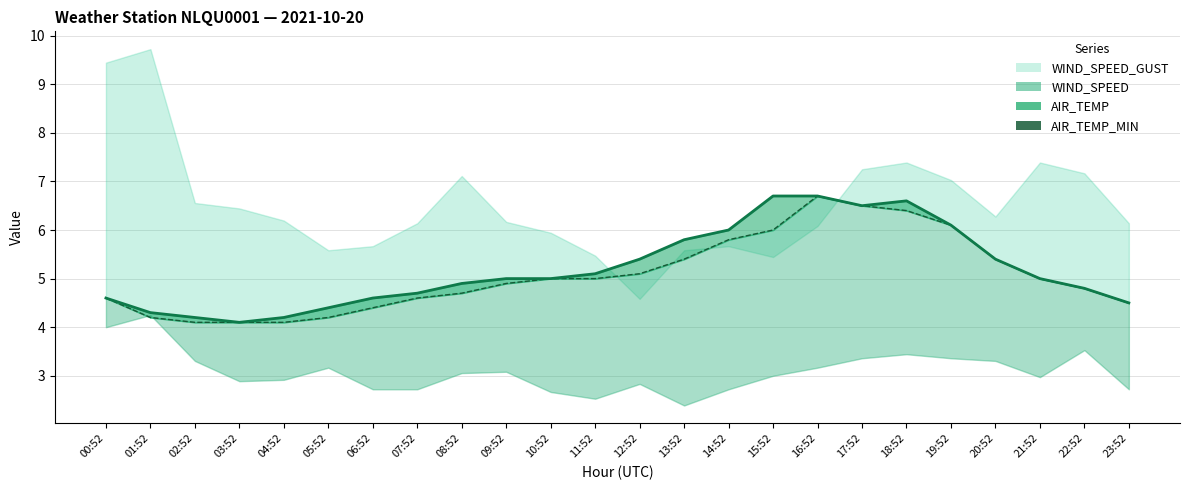

Reading right to left, extract all data points from this chart.

AIR_TEMP (line): 4.5	4.8	5.0	5.4	6.1	6.6	6.5	6.7	6.7	6.0	5.8	5.4	5.1	5.0	5.0	4.9	4.7	4.6	4.4	4.2	4.1	4.2	4.3	4.6
AIR_TEMP_MIN: 4.5	4.8	5.0	5.4	6.1	6.4	6.5	6.7	6.0	5.8	5.4	5.1	5.0	5.0	4.9	4.7	4.6	4.4	4.2	4.1	4.1	4.1	4.2	4.6